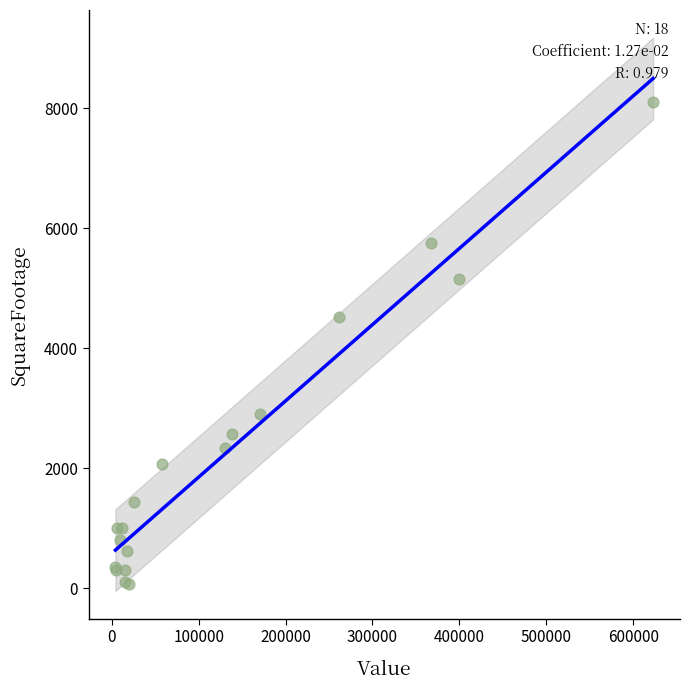

What Y value in the scatter plot is closest to 4085?

4525